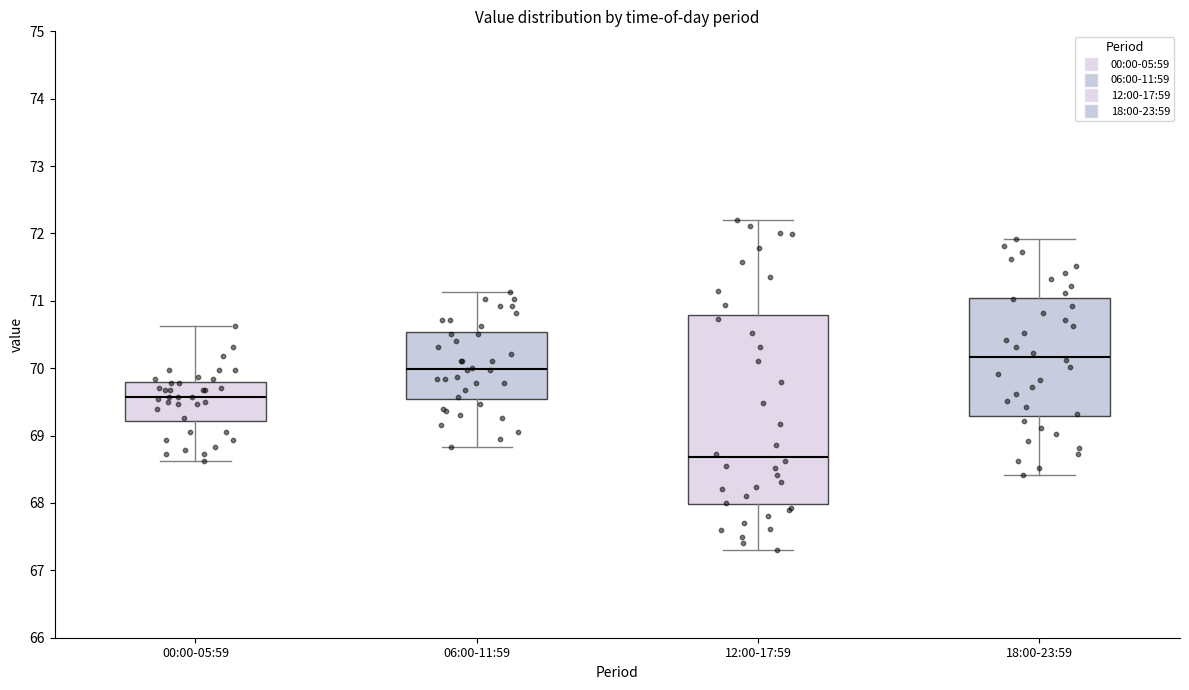

Which box is the tallest, from its lower edge to its upper edge?

12:00-17:59